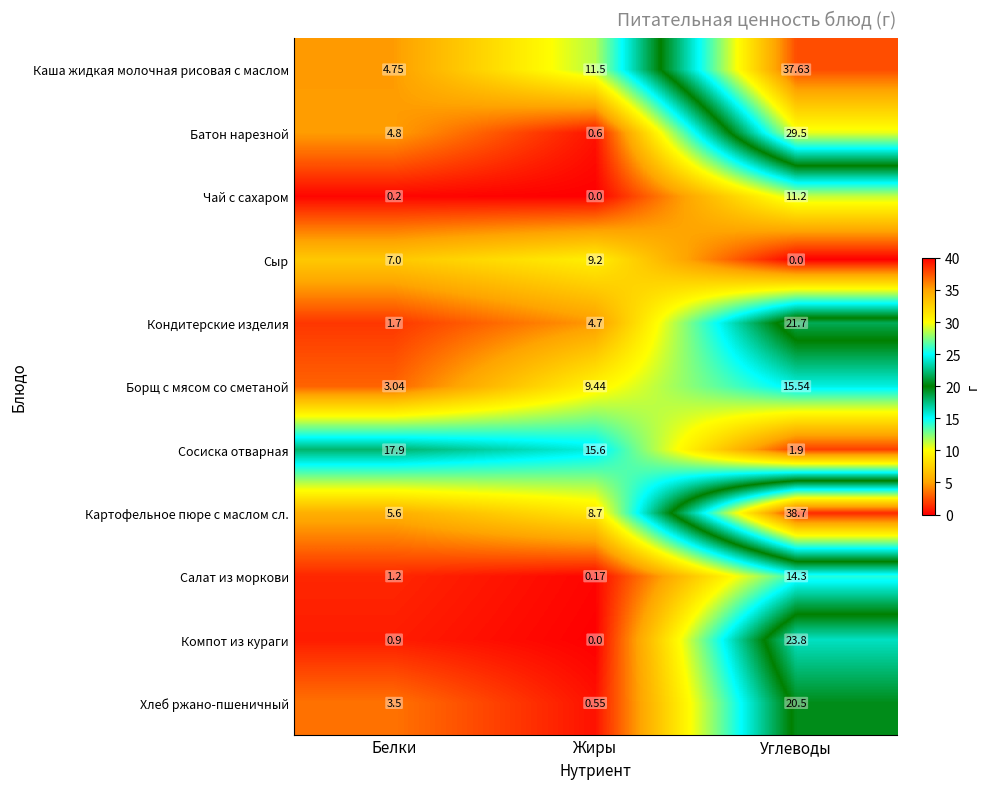

At which label does Чай с сахаром reach its peak?

Углеводы